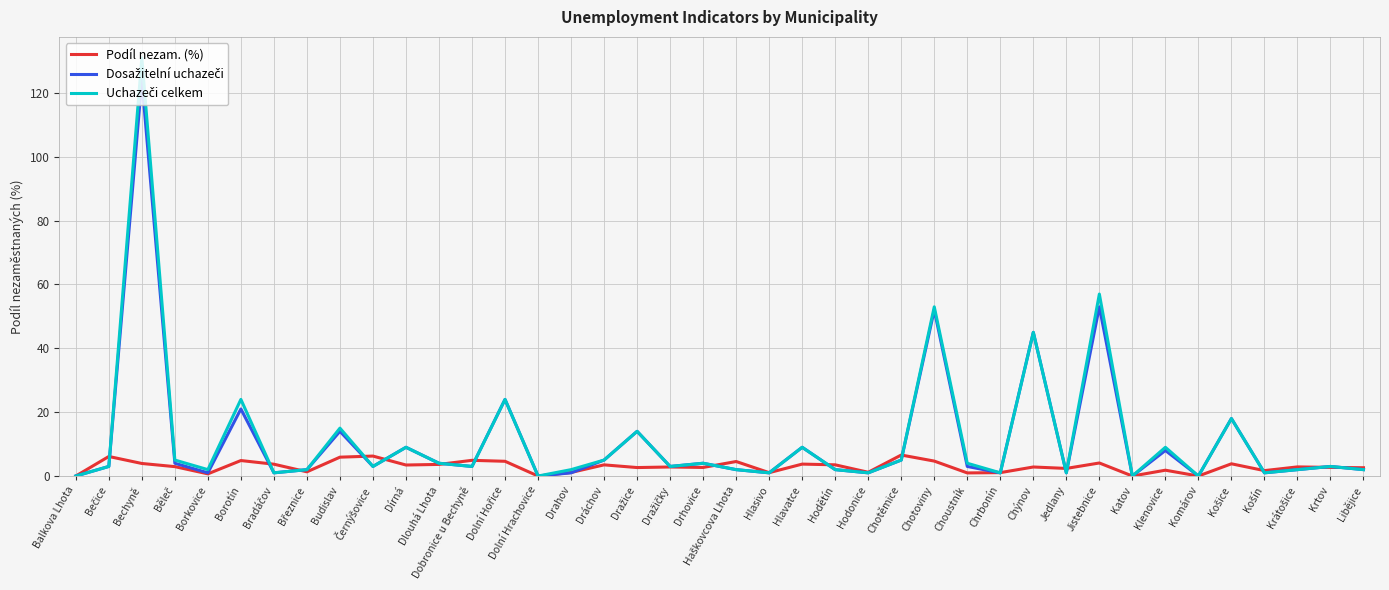

Which label corresponds to the largest value in the chart?

Bechyně